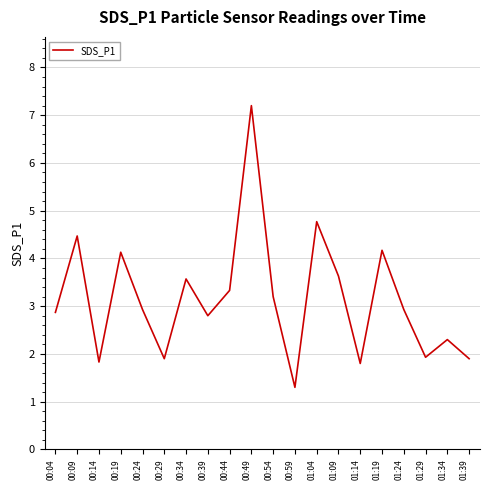

True or false: the data shows 3.9 at 01:24.

False